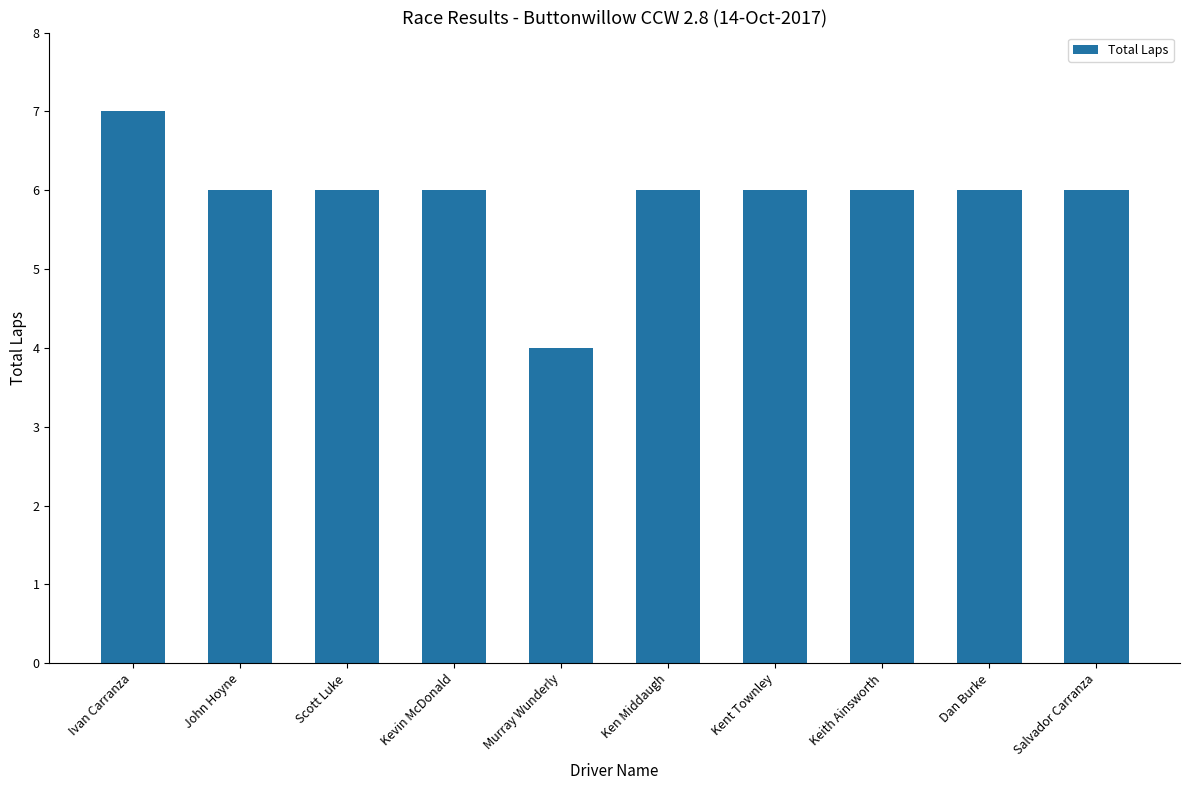

Reading right to left, list all the values displayed in this chart.

6	6	6	6	6	4	6	6	6	7